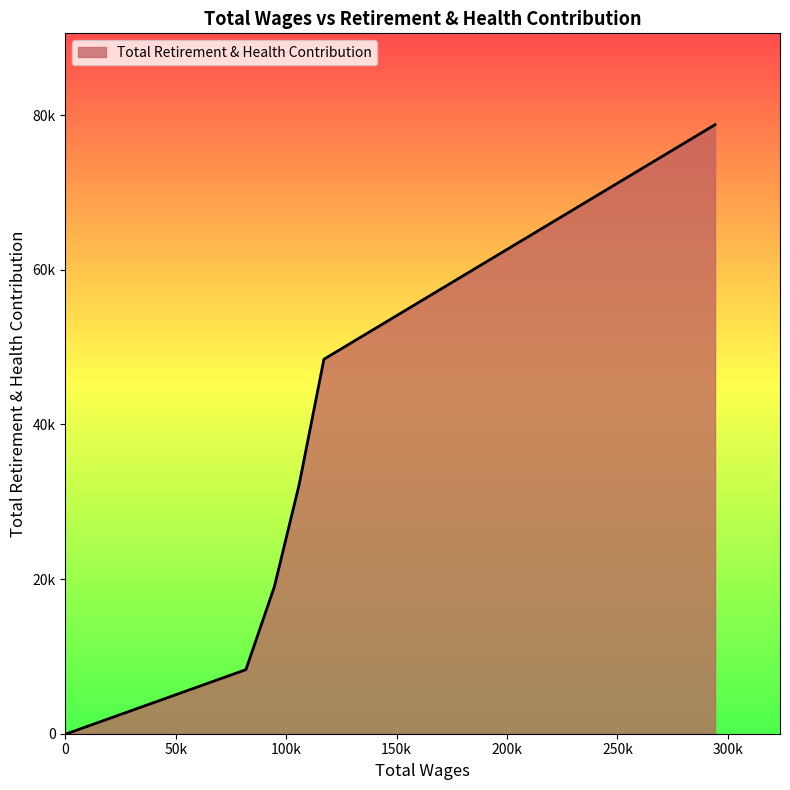

The chart shows a value of 128119 at 294228.0. True or false?

False